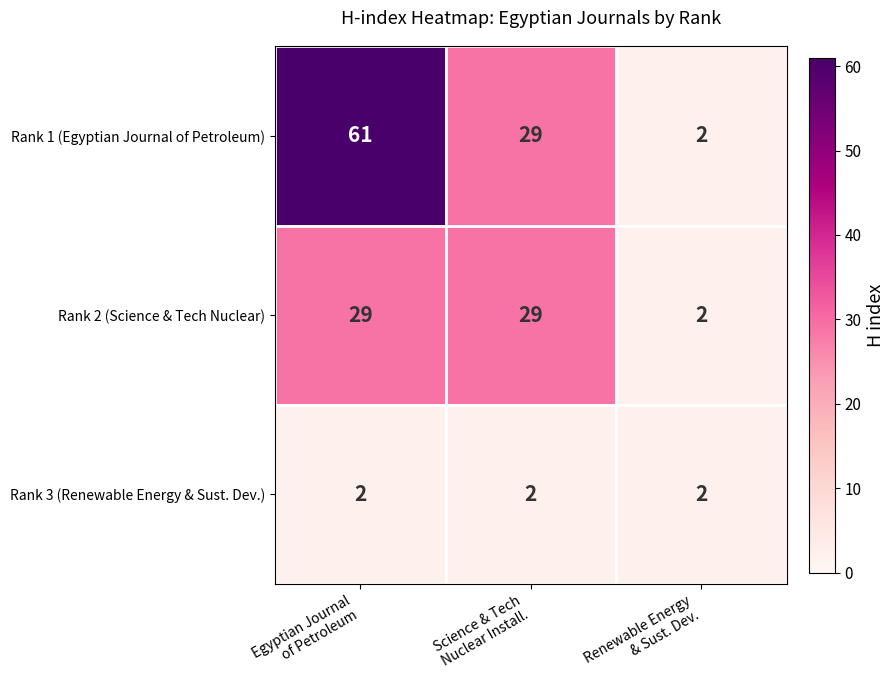

Reading right to left, list all the values displayed in this chart.

Rank 1 (Egyptian Journal of Petroleum): 2	29	61
Rank 2 (Science & Tech Nuclear): 2	29	29
Rank 3 (Renewable Energy & Sust. Dev.): 2	2	2